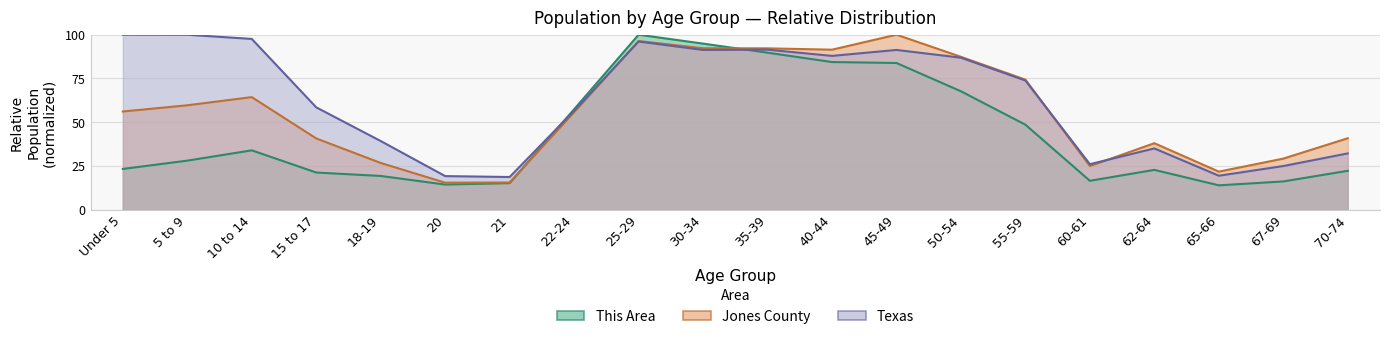

Which category has the highest value across all series?

25-29